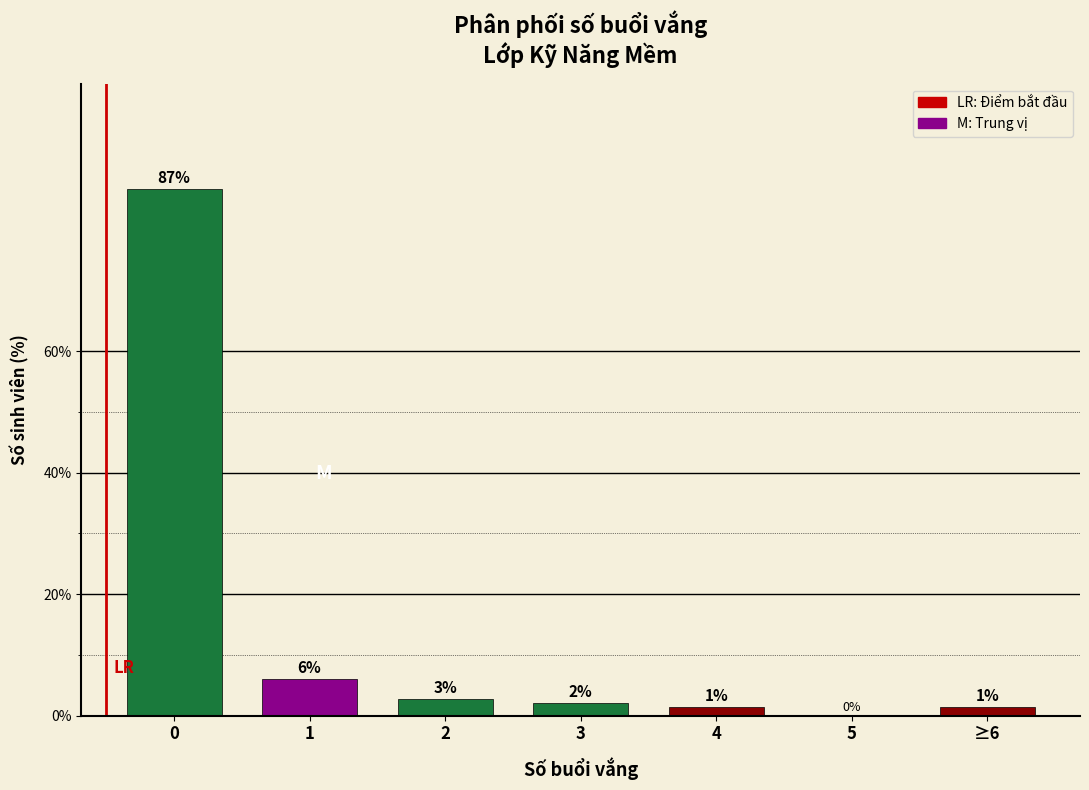

What is the change in value from 1 to 3?

-4.0